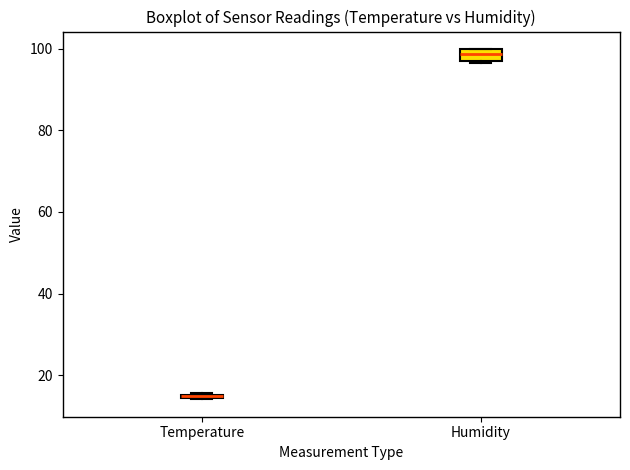

Which box's median line is the lowest?

Temperature